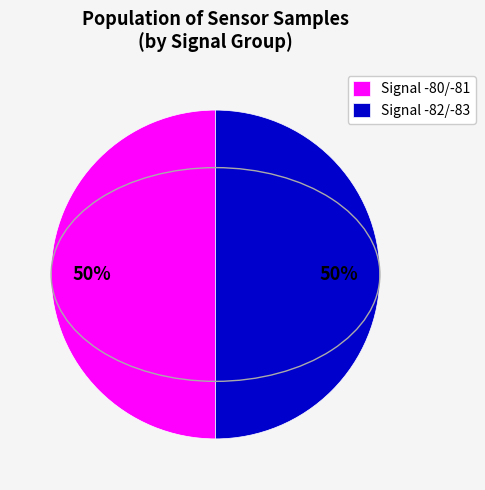

Approximately how many times larger is the value at Signal -80/-81 compared to Signal -82/-83?

1.0